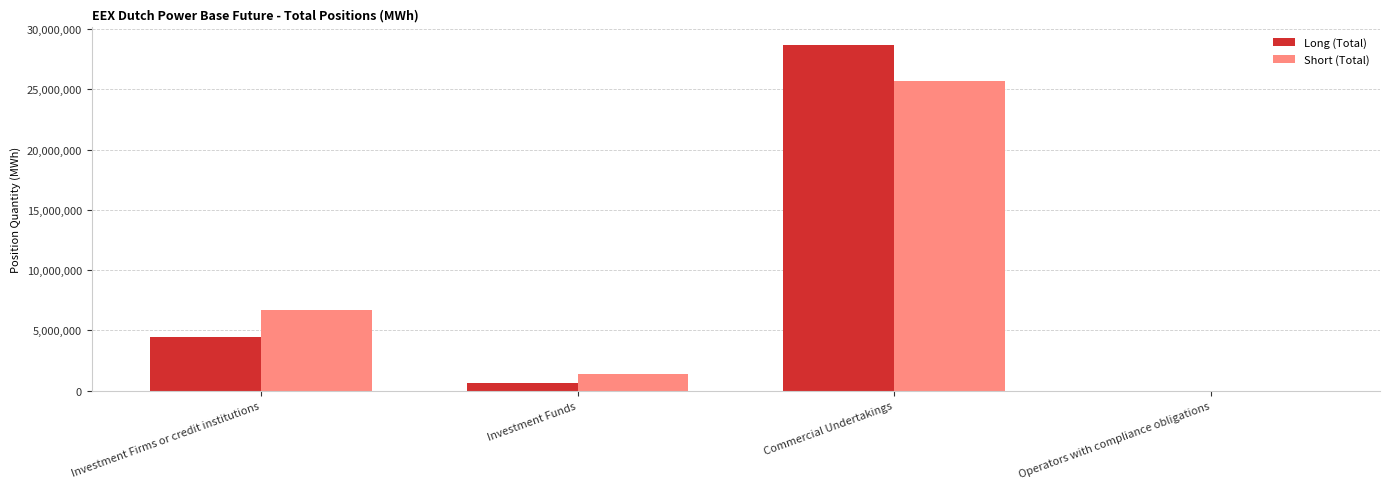

At which category does the chart reach its peak across all series?

Commercial Undertakings